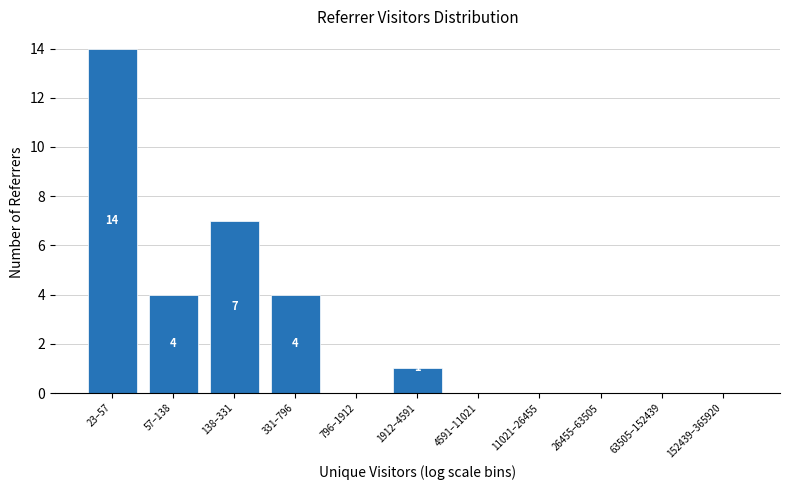

Reading left to right, transcribe all the data shown in this chart.

23–57=14	57–138=4	138–331=7	331–796=4	796–1912=0	1912–4591=1	4591–11021=0	11021–26455=0	26455–63505=0	63505–152439=0	152439–365920=0